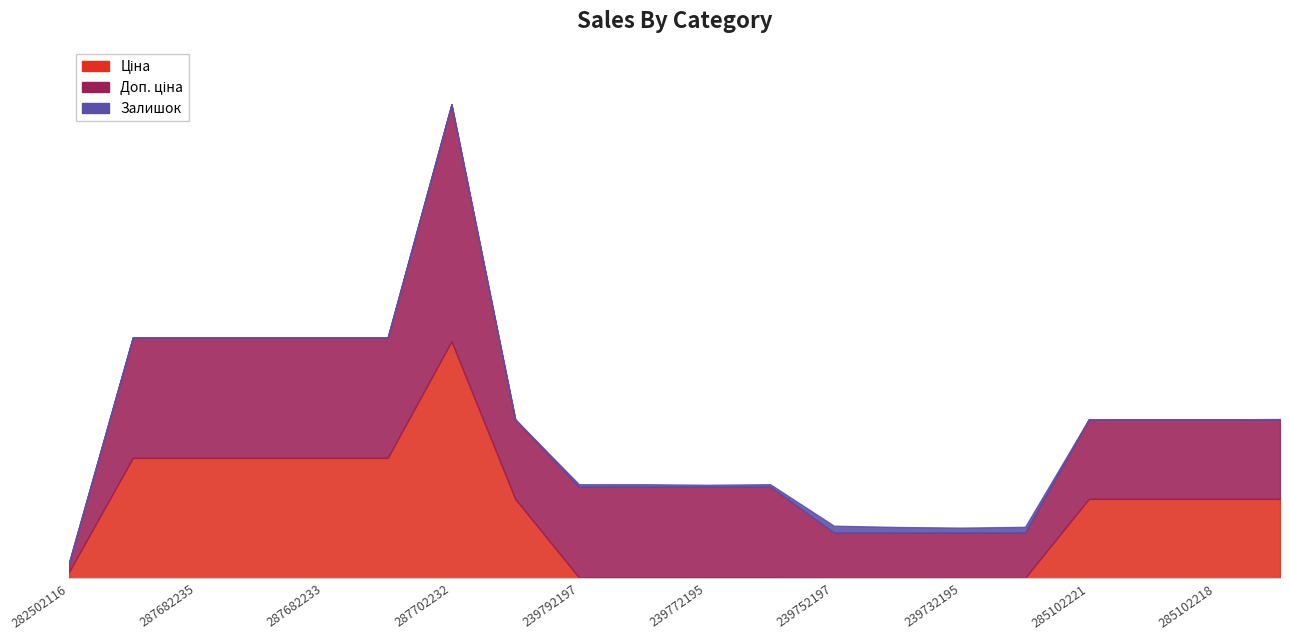

What position from the right is 285102221?

4